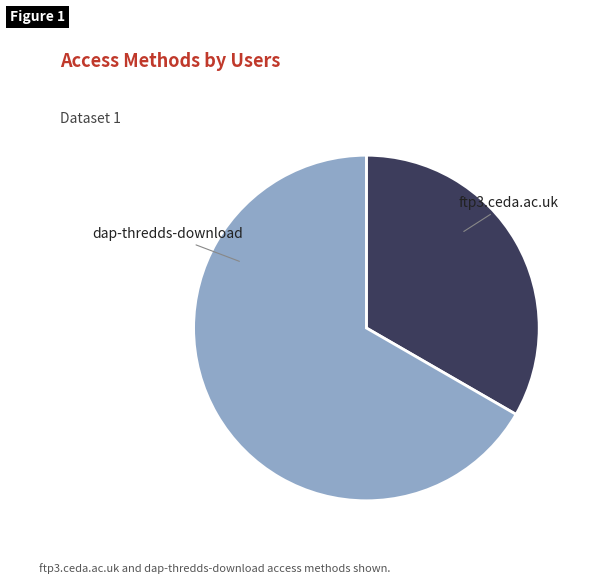

Which slice is the smallest?

ftp3.ceda.ac.uk